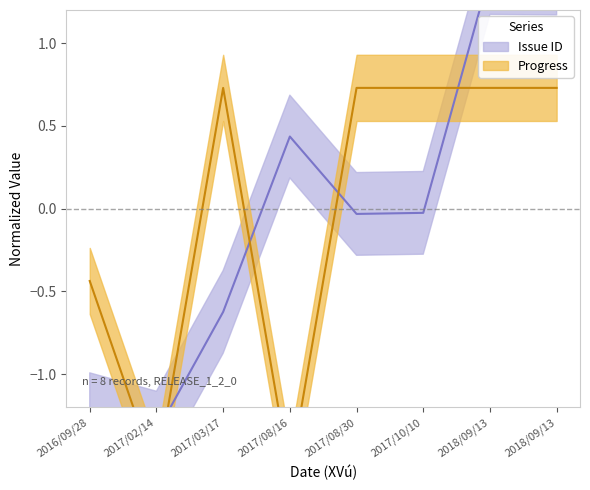

In Progress, how many points are higher than both neighbors (excluding endpoints)?

1